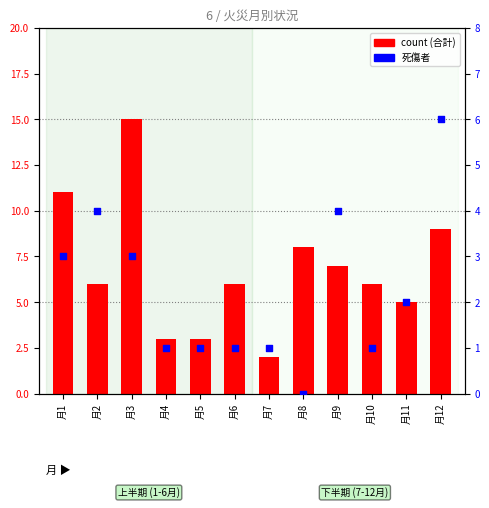

At which category is the sum across all series the highest?

月3